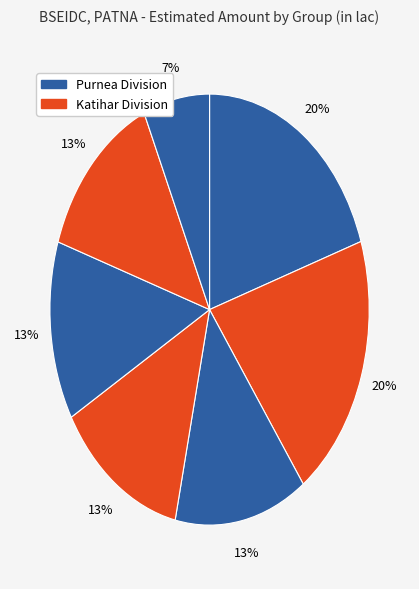

How many segments does this pie chart have?

7